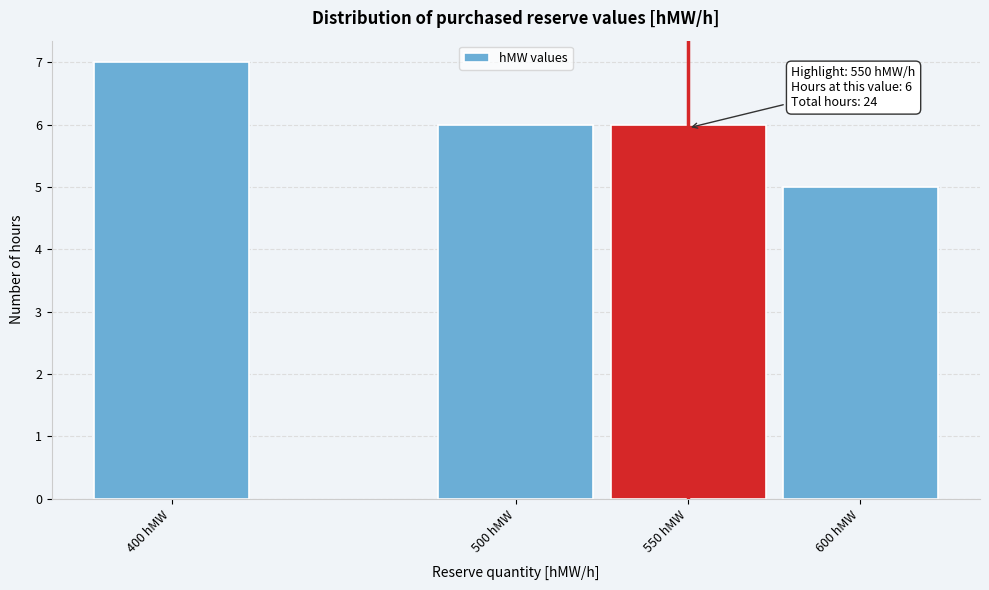

Reading right to left, extract all data points from this chart.

600 hMW=5	550 hMW=6	500 hMW=6	400 hMW=7